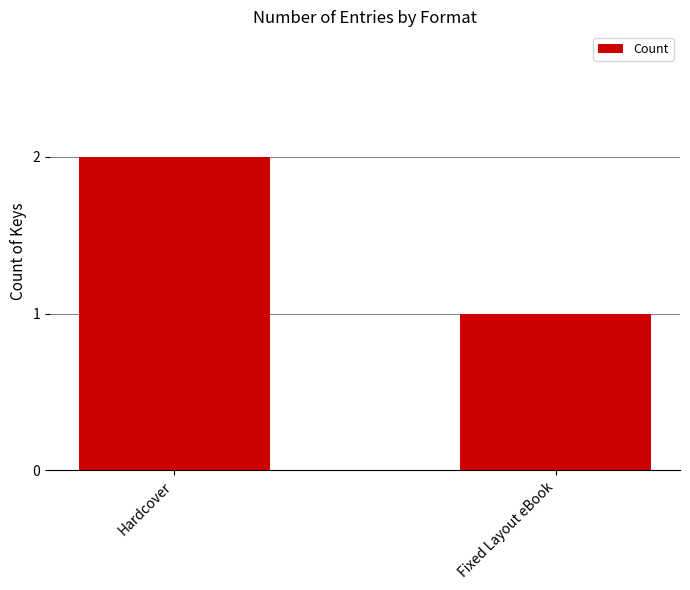

Which category has the highest value across all series?

Hardcover